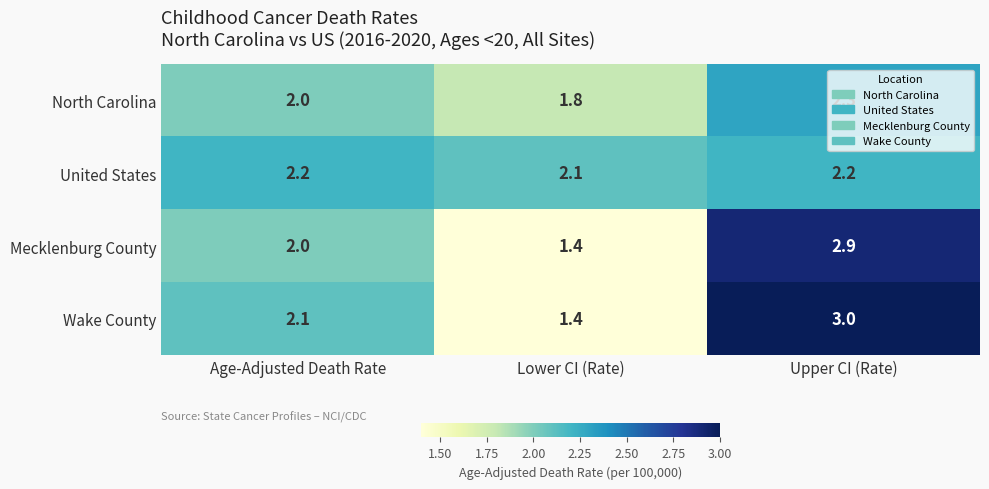

At which label is Wake County closest to 2?

Age-Adjusted Death Rate